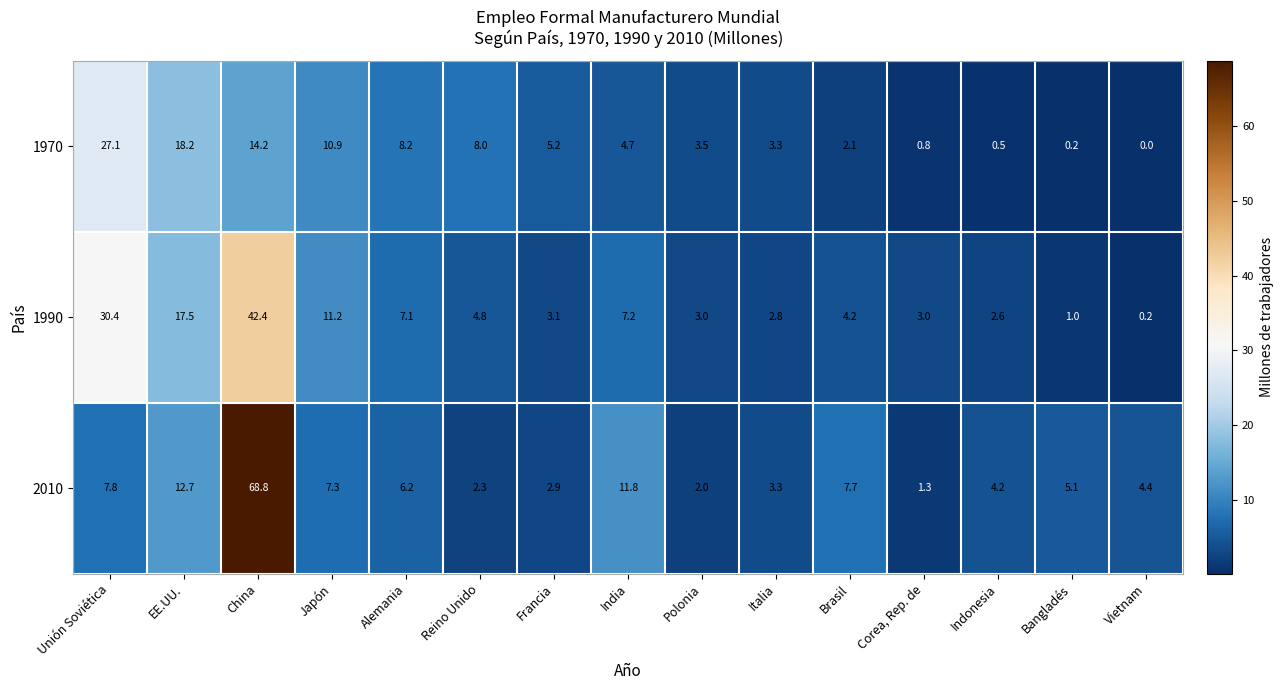

Rank the series at EE.UU. from lowest to highest value.

2010, 1990, 1970